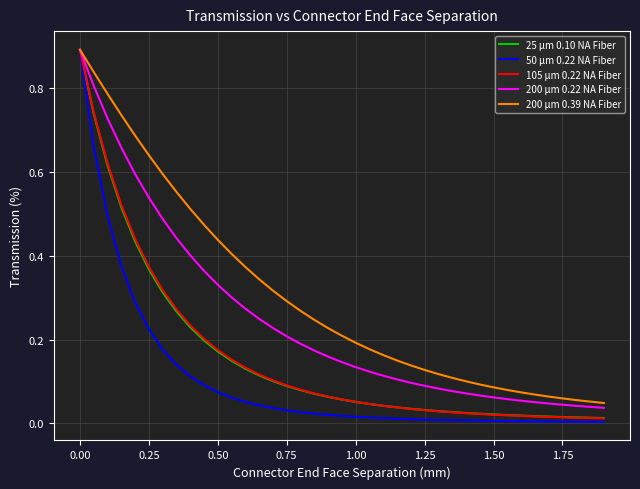

What is the greatest value displayed?

0.9